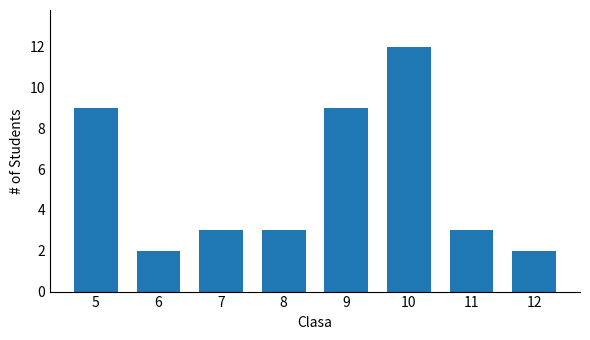

What is the minimum value shown in the chart?

2